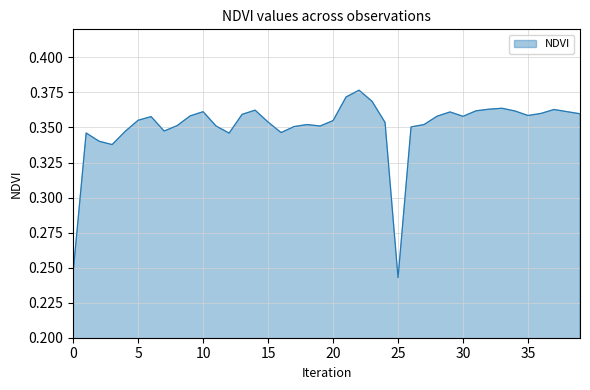

Does the chart display data point markers on the line(s)?

No